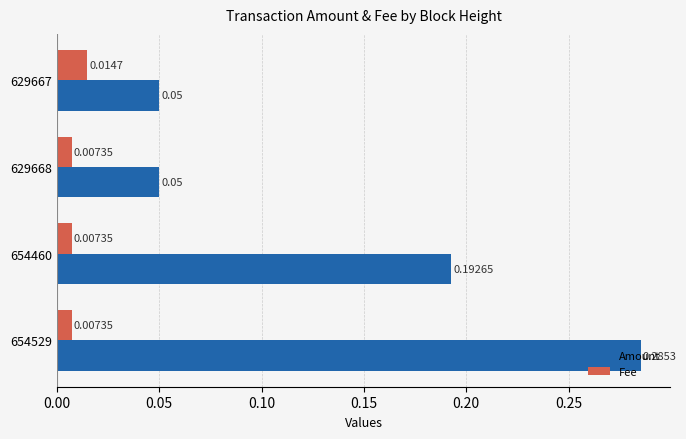

List the series in order of their overall mean, lowest first.

Fee, Amount